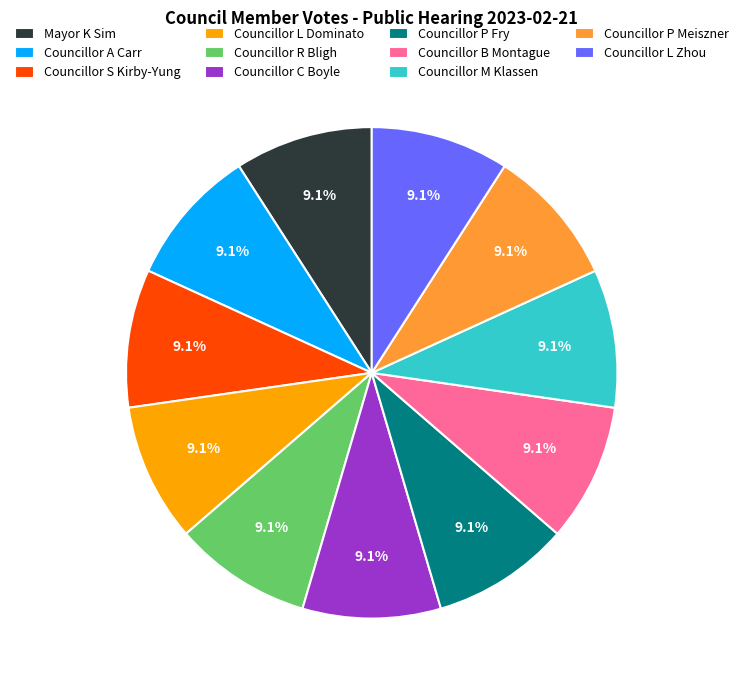

True or false: Councillor L Dominato accounts for 9% of the total.

True